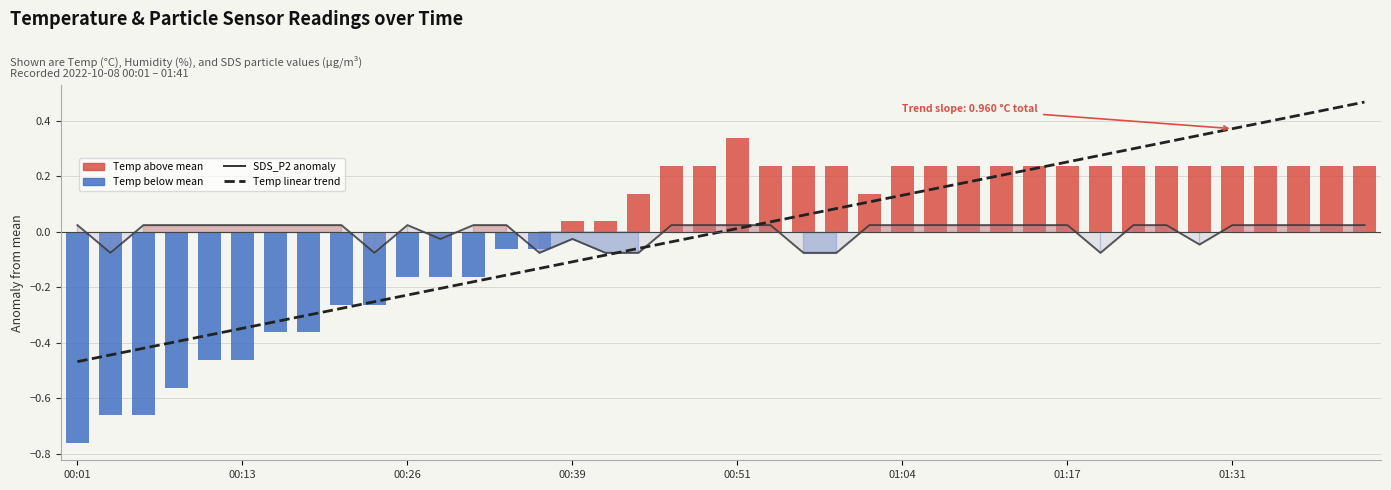

How many negative values does the Temp anomaly series have?

15